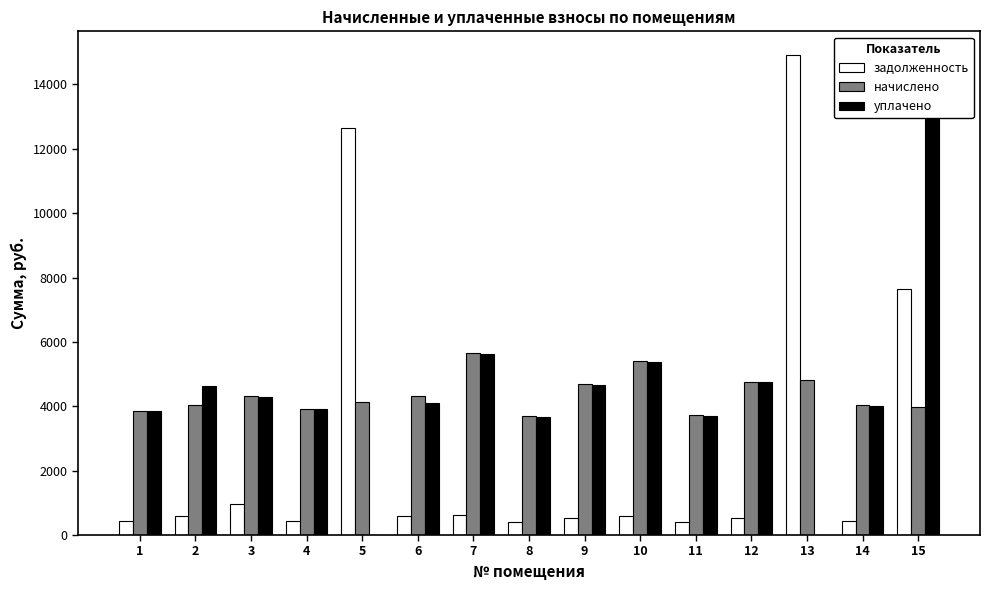

Which series has the largest total across all categories?

уплачено